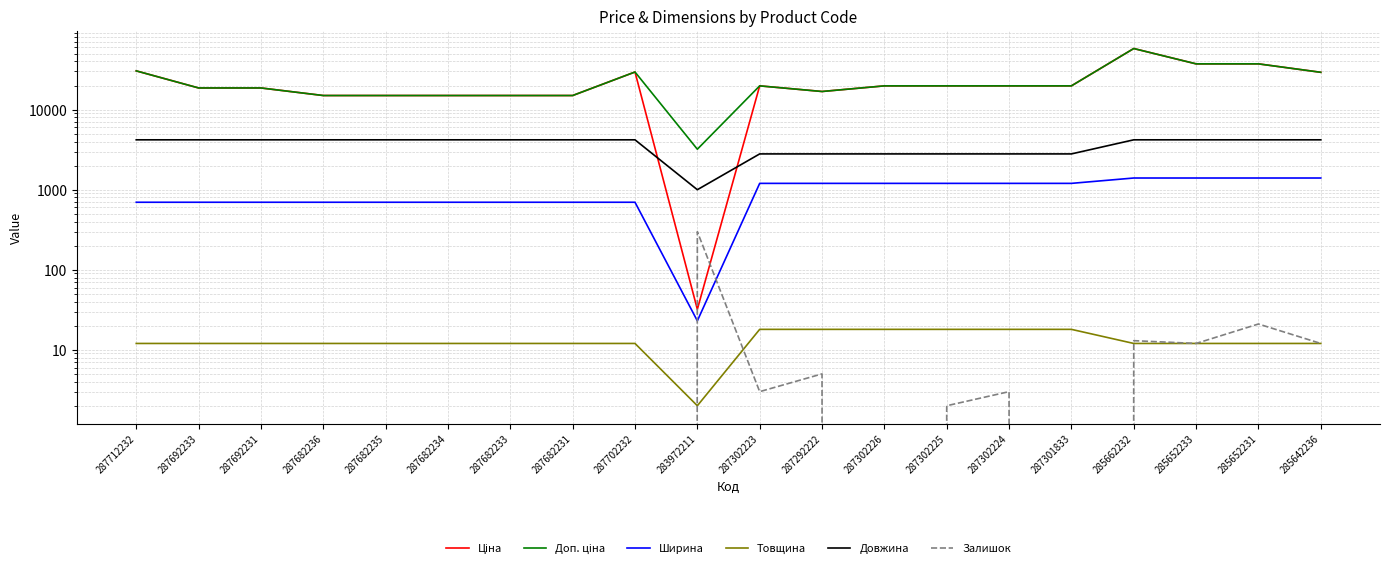

Reading left to right, transcribe all the data shown in this chart.

Ціна: 30512.3	18671.5	18671.5	15019.2	15019.2	15019.2	15019.2	15019.2	29548.9	32.0	19831.1	16863.2	19831.1	19831.1	19831.1	19831.1	58037.0	37343.0	37343.0	29294.9
Доп. ціна: 30512.3	18671.5	18671.5	15019.2	15019.2	15019.2	15019.2	15019.2	29548.9	3205.0	19831.1	16863.2	19831.1	19831.1	19831.1	19831.1	58037.0	37343.0	37343.0	29294.9
Ширина: 697.0	697.0	697.0	697.0	697.0	697.0	697.0	697.0	697.0	23.0	1200.0	1200.0	1200.0	1200.0	1200.0	1200.0	1400.0	1400.0	1400.0	1400.0
Товщина: 12.0	12.0	12.0	12.0	12.0	12.0	12.0	12.0	12.0	2.0	18.0	18.0	18.0	18.0	18.0	18.0	12.0	12.0	12.0	12.0
Довжина: 4200.0	4200.0	4200.0	4200.0	4200.0	4200.0	4200.0	4200.0	4200.0	1000.0	2800.0	2800.0	2800.0	2800.0	2800.0	2800.0	4200.0	4200.0	4200.0	4200.0
Залишок: 0.0	0.0	0.0	0.0	0.0	0.0	0.0	0.0	0.0	299.0	3.0	5.0	0.0	2.0	3.0	0.0	13.0	12.0	21.0	12.0